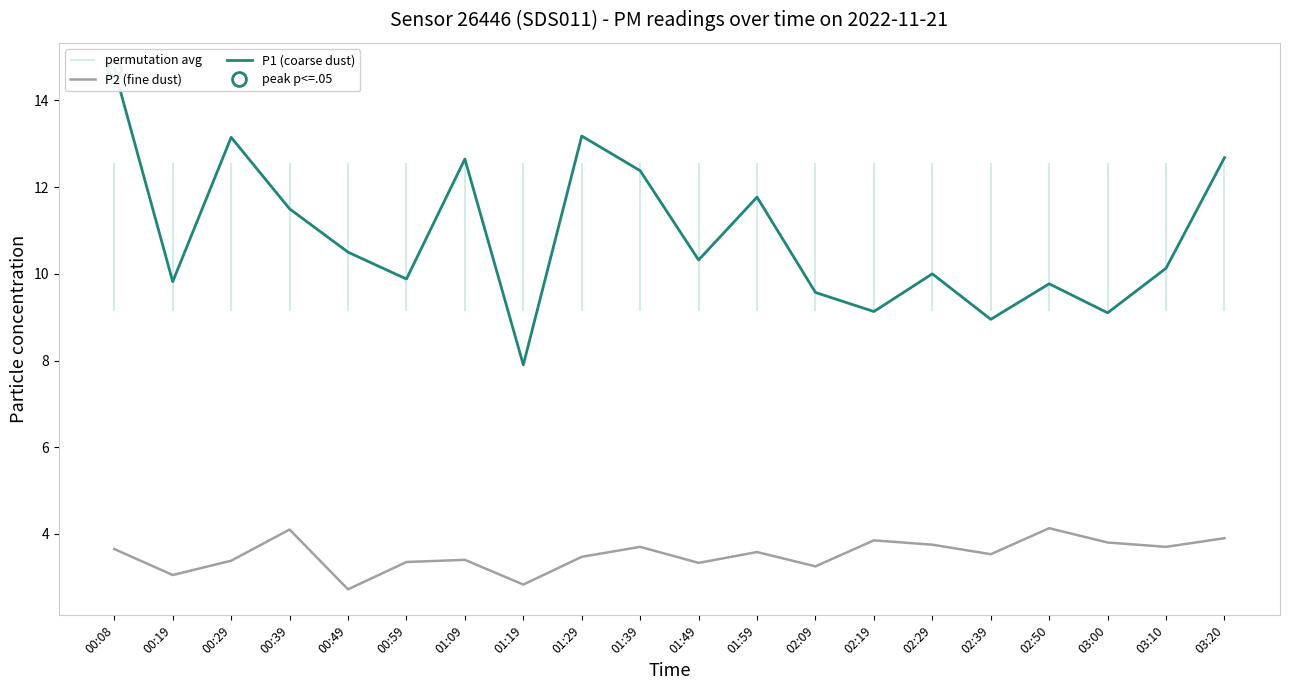

What is the sum of all P1 (coarse dust) values?

217.1